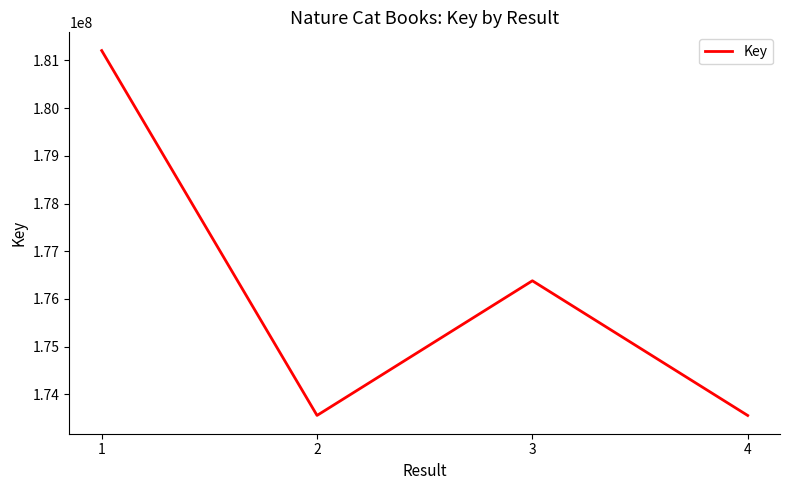

What is the difference between the maximum and second lowest values?

7652875